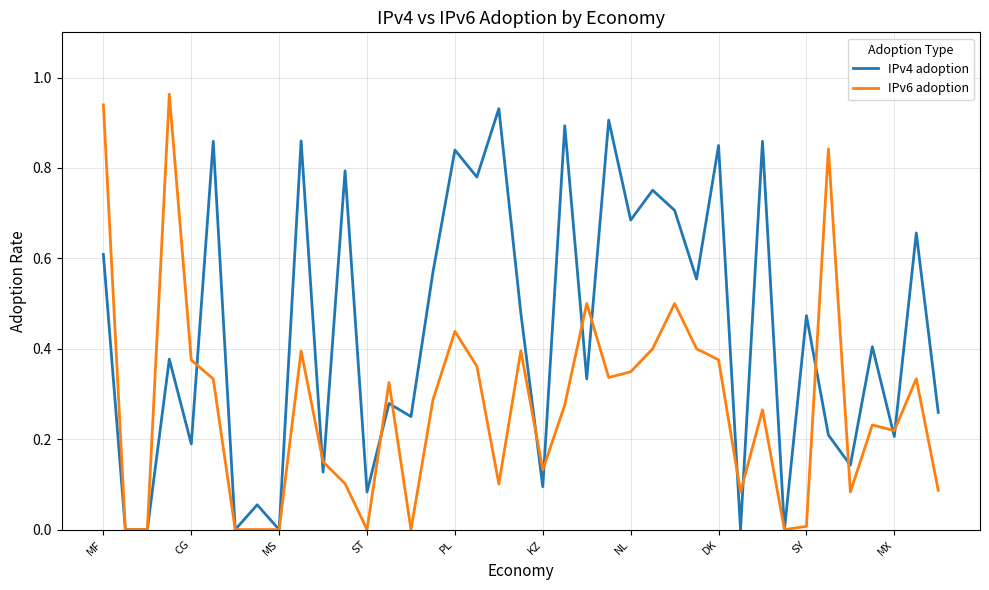

Which series has the largest total across all categories?

IPv4 adoption